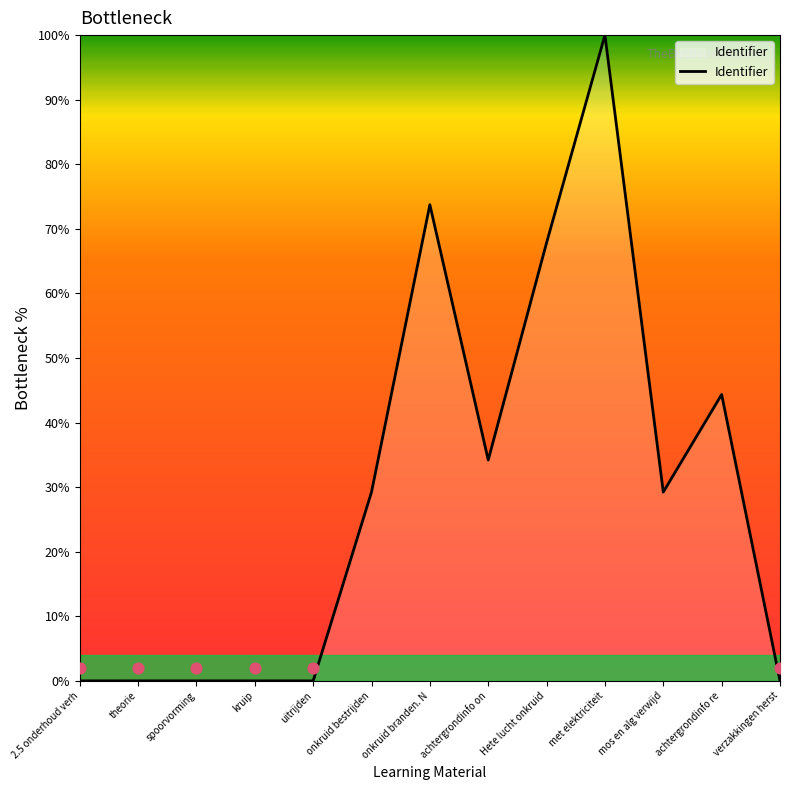

What is the change in value from kruip to onkruid bestrijden?

+29.2